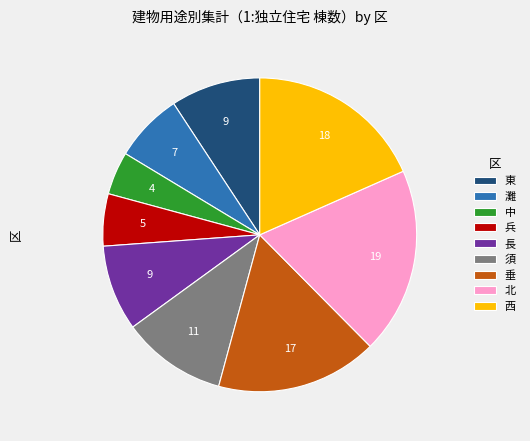

Is there a majority slice in this chart?

No